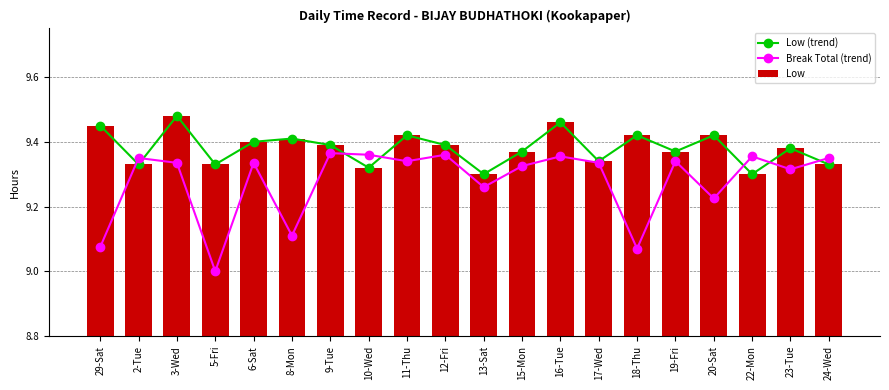

At how many categories does at least one series exceed 9?

20